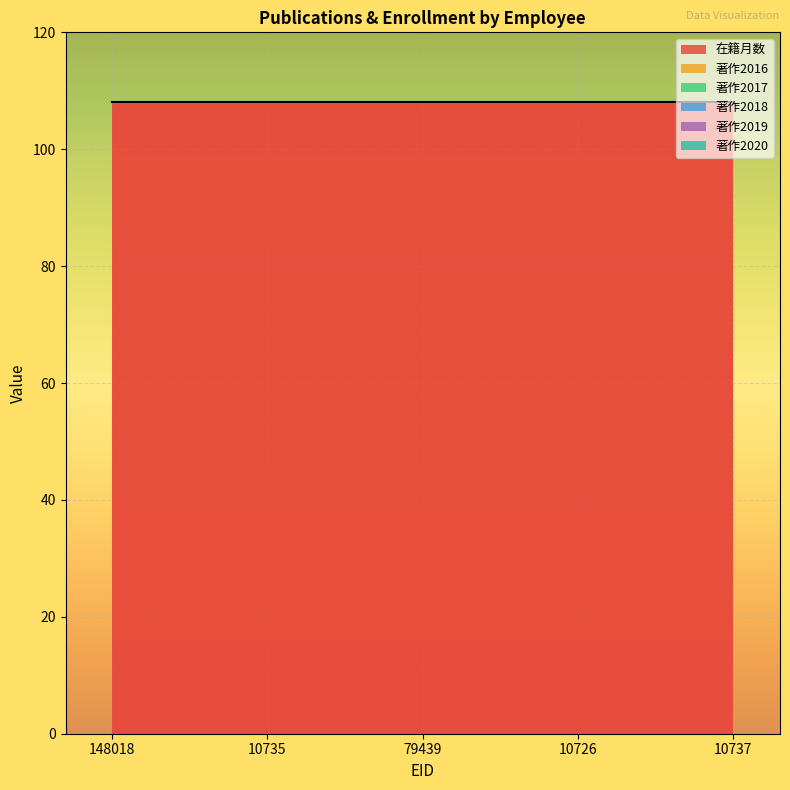

What is the label of the 1st point from the left?

148018